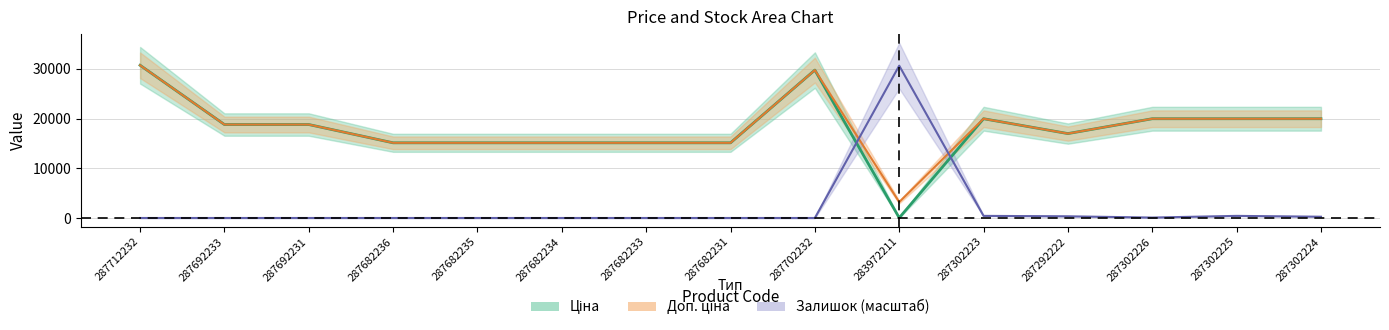

True or false: Доп. ціна has more than 1 interior local peaks.

True